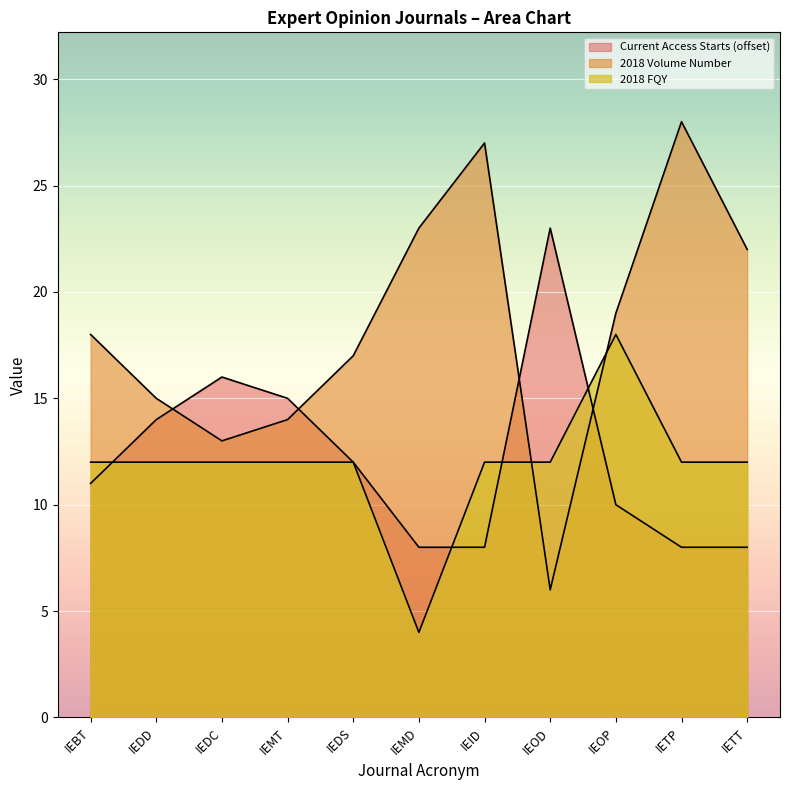

The value of 2018 FQY at IETT is 6. True or false?

False